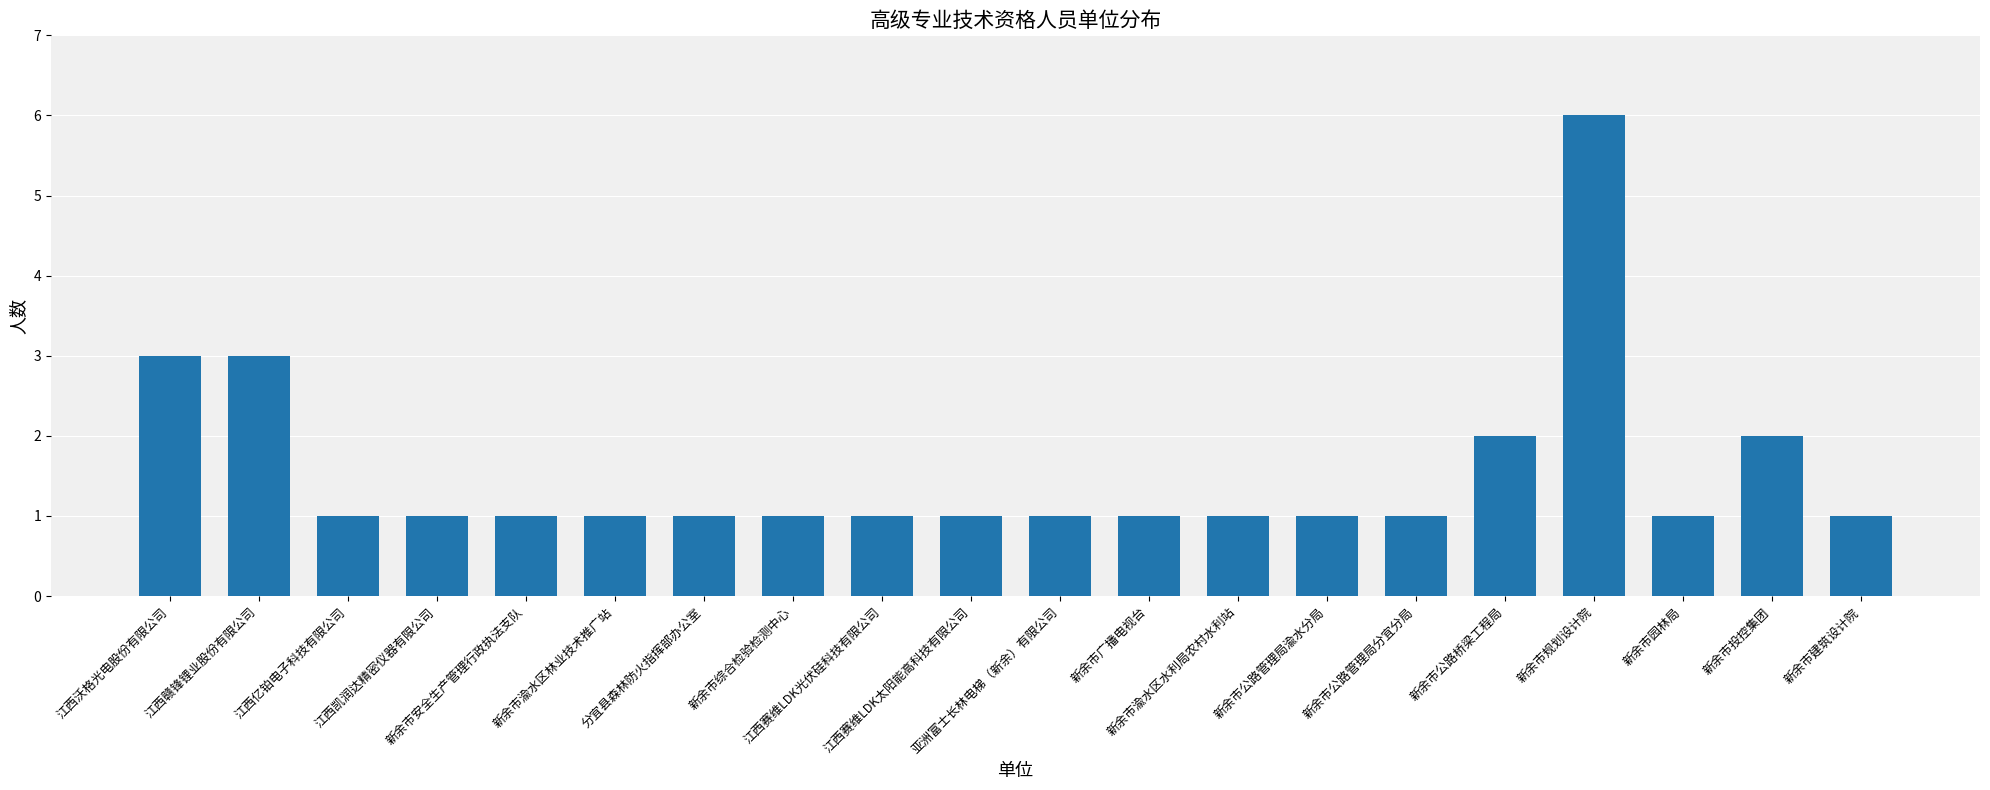

What is the minimum value shown in the chart?

1